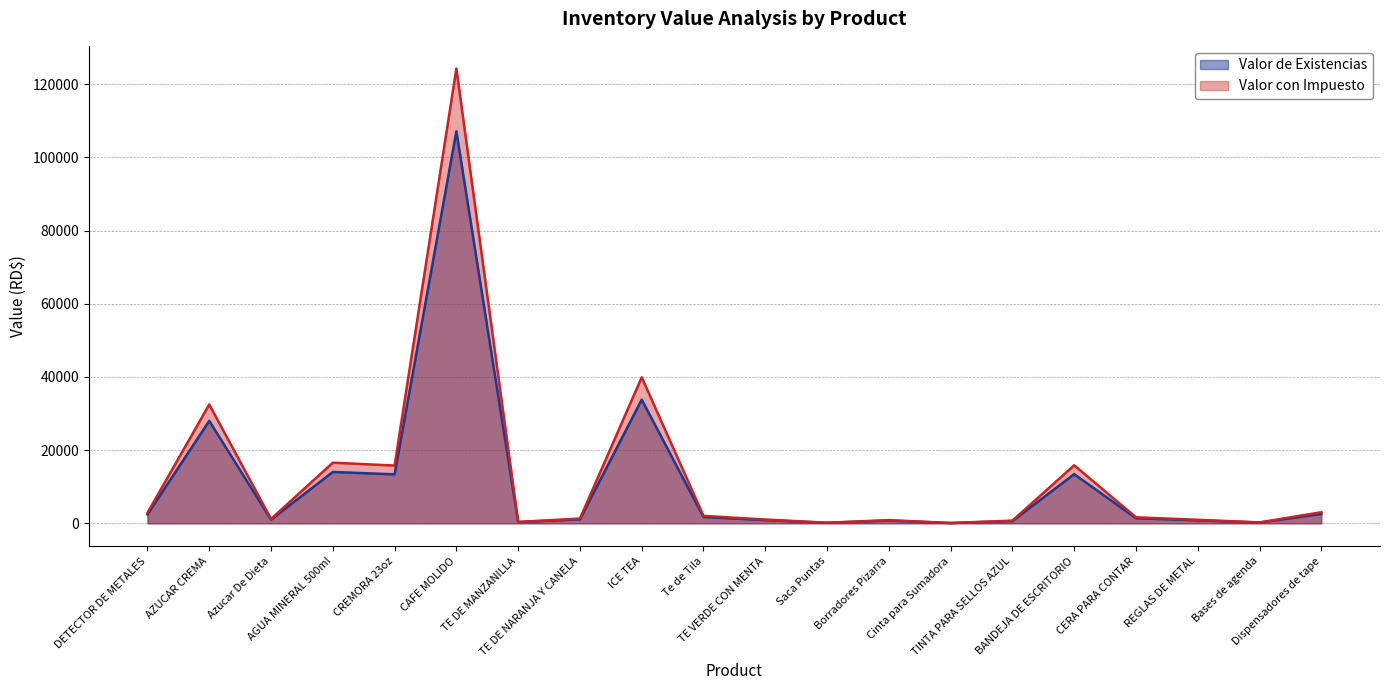

List the series in order of their peak value, lowest first.

Valor de Existencias, Valor con Impuesto